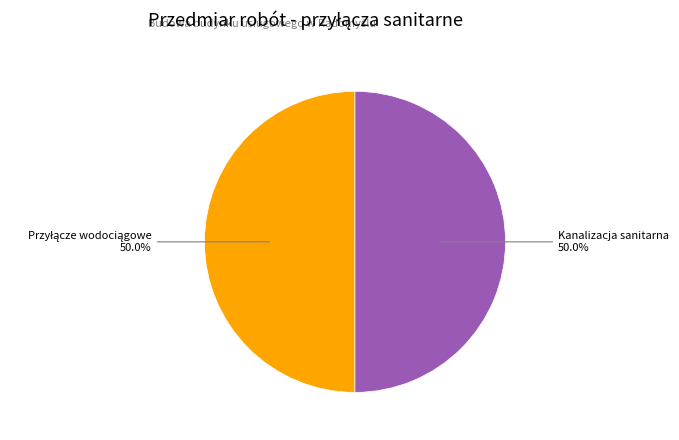

To the nearest percent, what is the difference between the largest and smallest slice percentages?

0%